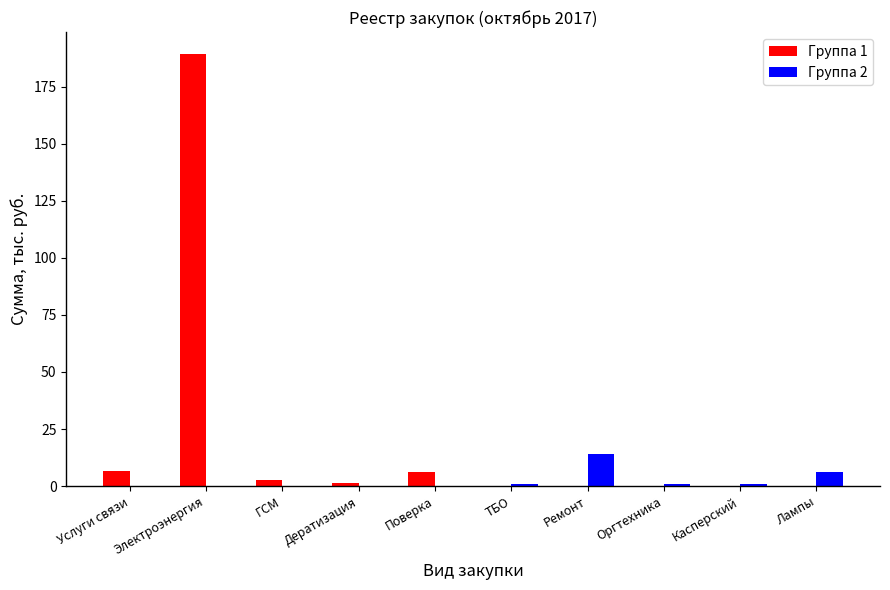

What is the sum of the Группа 2 values at Дератизация and ТБО?

0.8